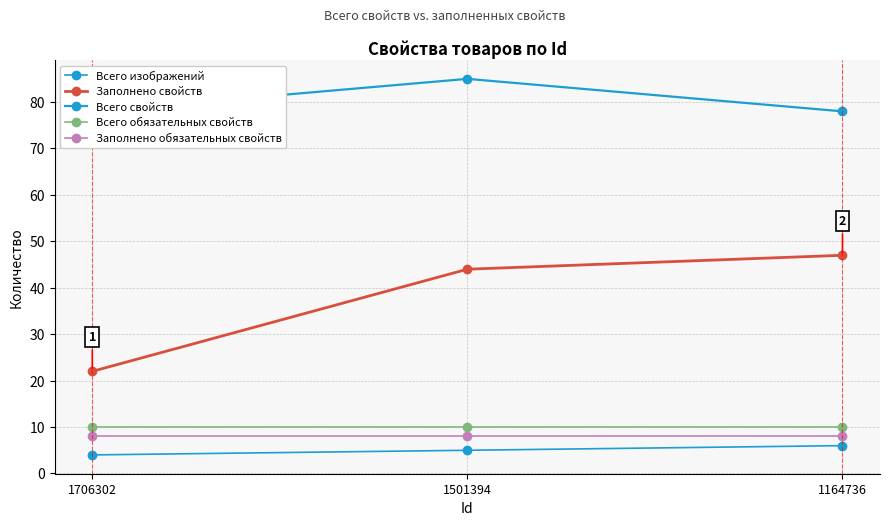

What is the maximum value for Заполнено свойств?

47